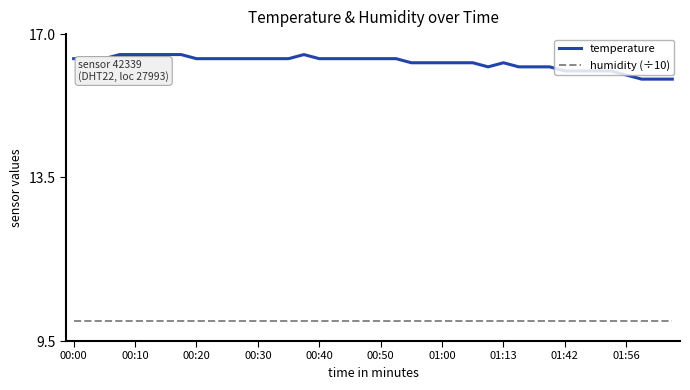

Which series has the widest spread of values?

temperature